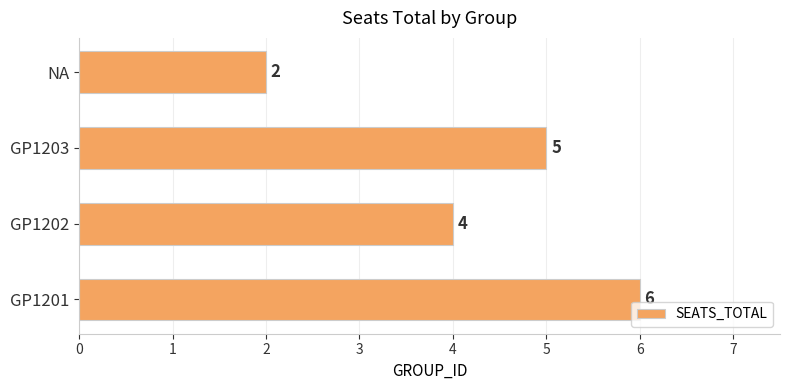

Where is the data nearest to the value 4?

GP1202